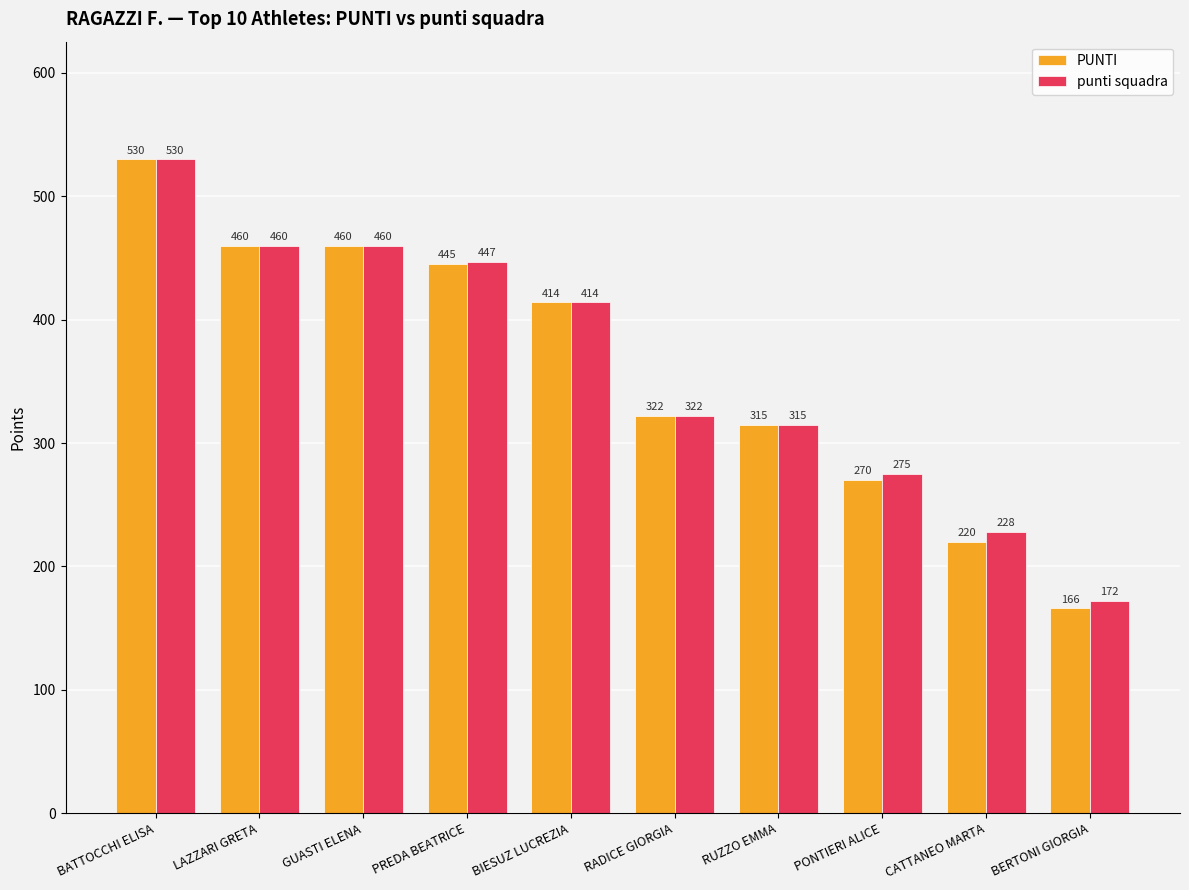

What is the maximum value shown in the chart?

530